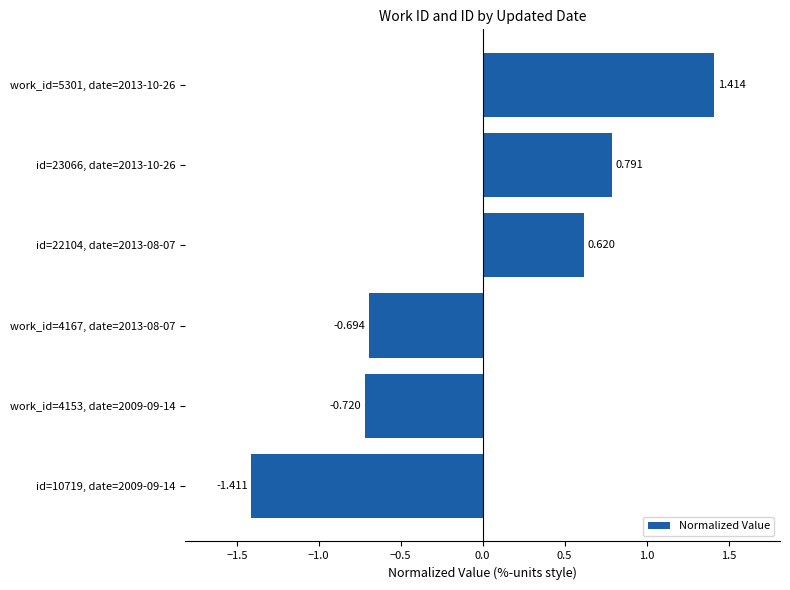

Which label corresponds to the largest value in the chart?

work_id=5301, date=2013-10-26